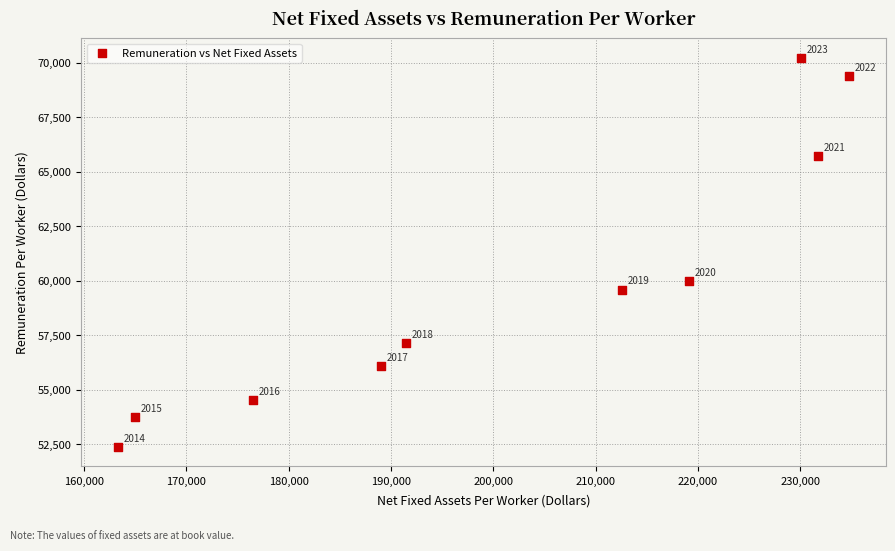

What Y value in the scatter plot is closest to 61306?

59981